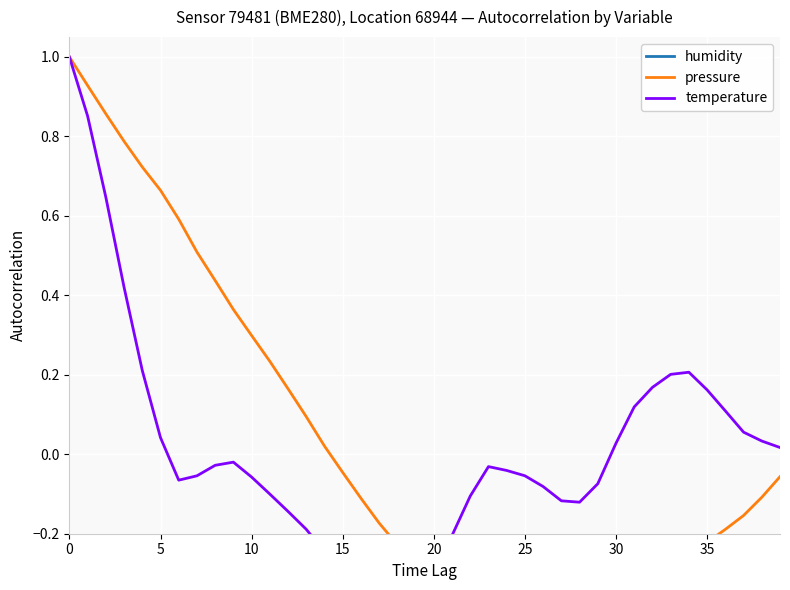

What is the maximum value shown in the chart?

1.0